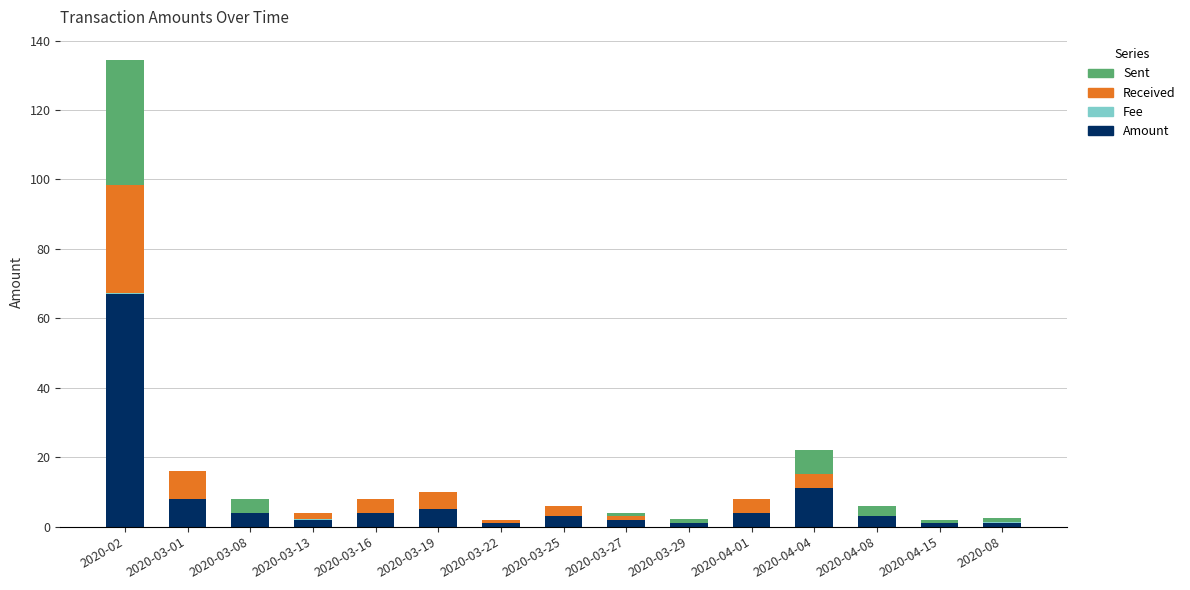

What is the total value across all series at 2020-03-27?

4.0